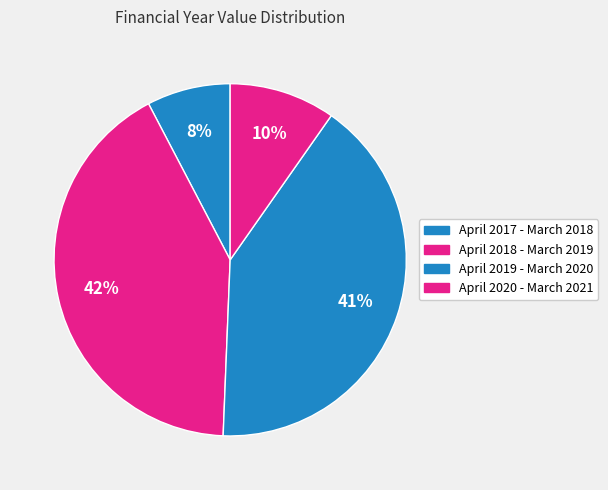

What is the change in value from April 2018 - March 2019 to April 2020 - March 2021?

-52377